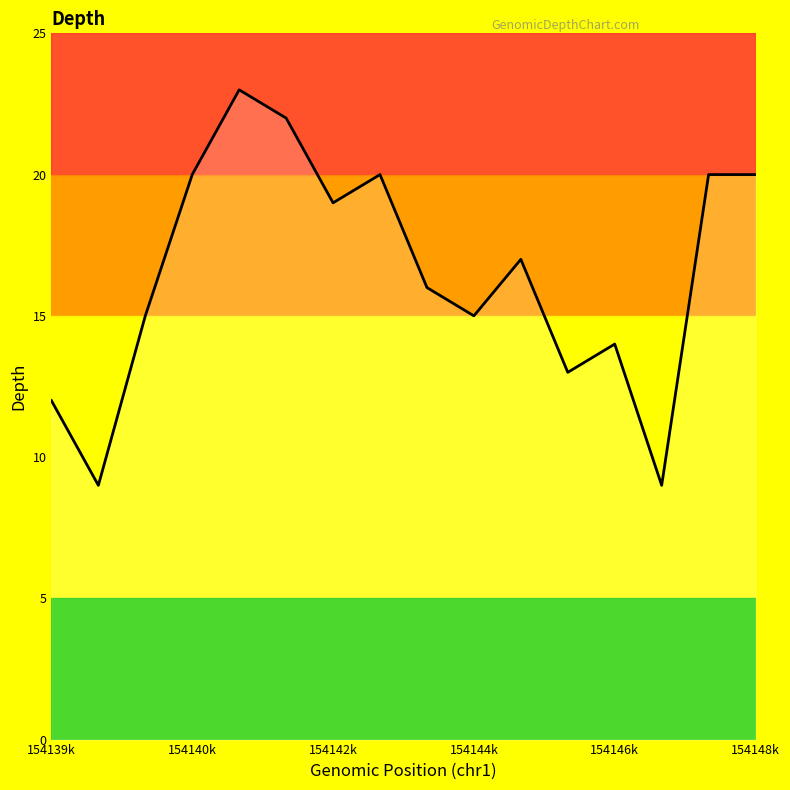

What is the difference between the maximum and minimum values?

14